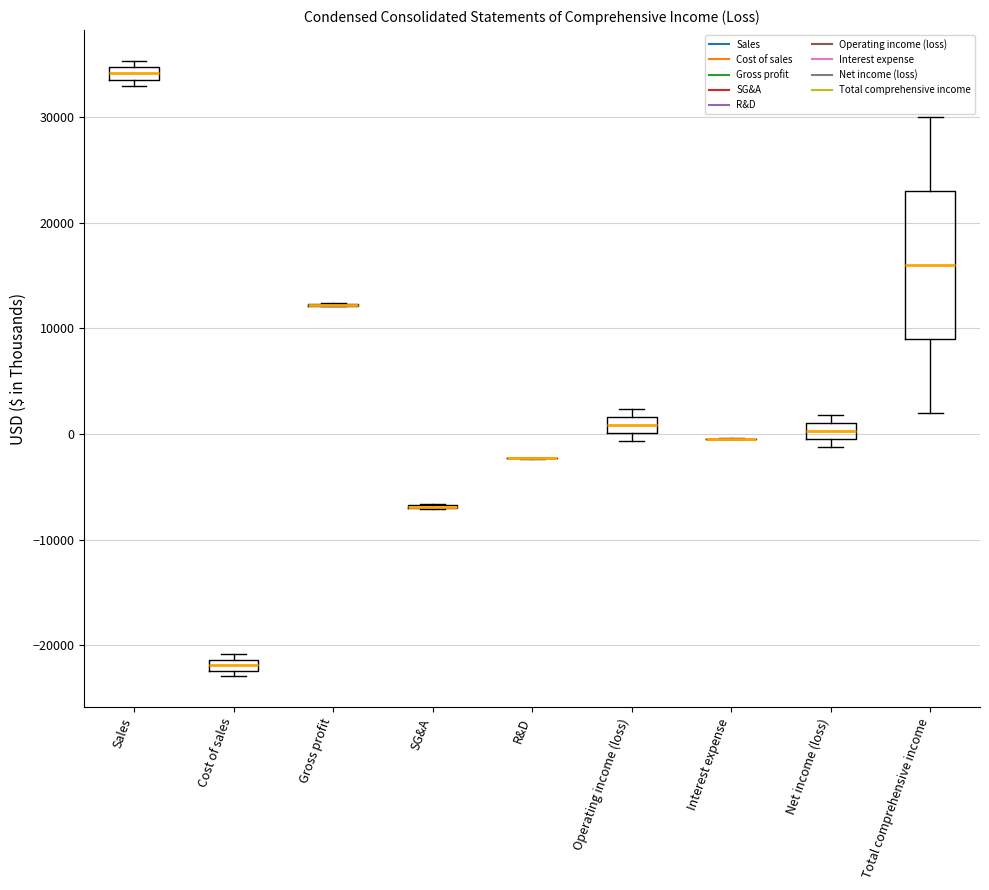

Comparing the boxes themselves (not the whiskers), which one is the tallest?

Total comprehensive income